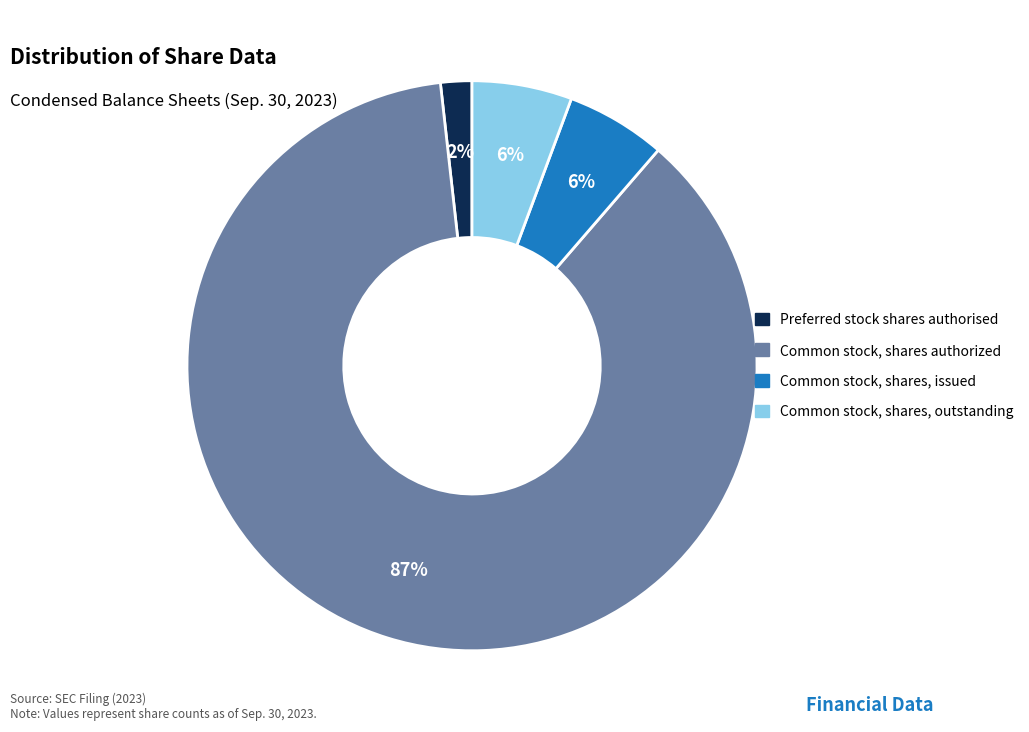

Is there any slice that represents more than half of the pie?

Yes